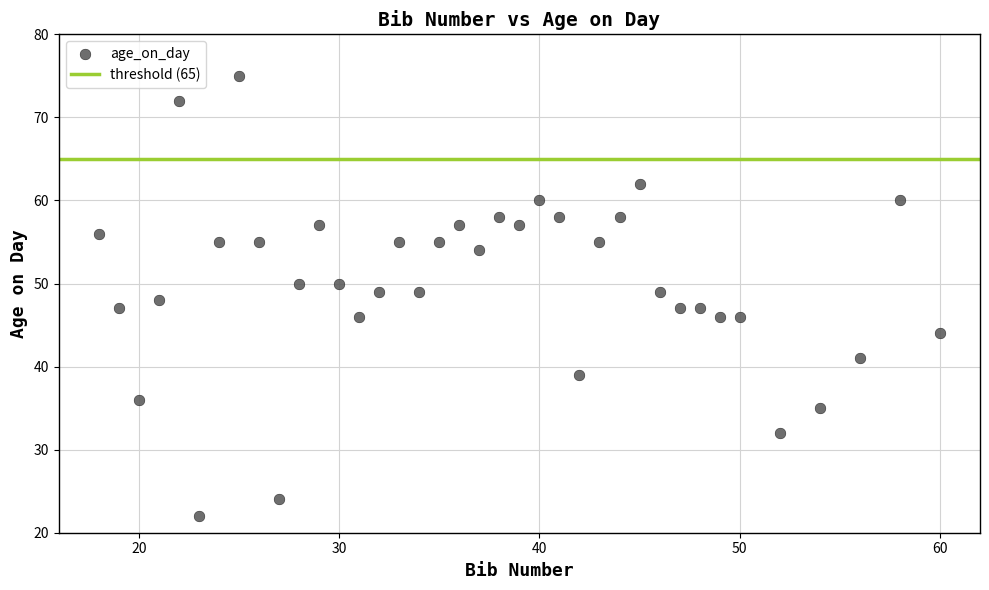

What is the range of Y values (max minus min)?

53